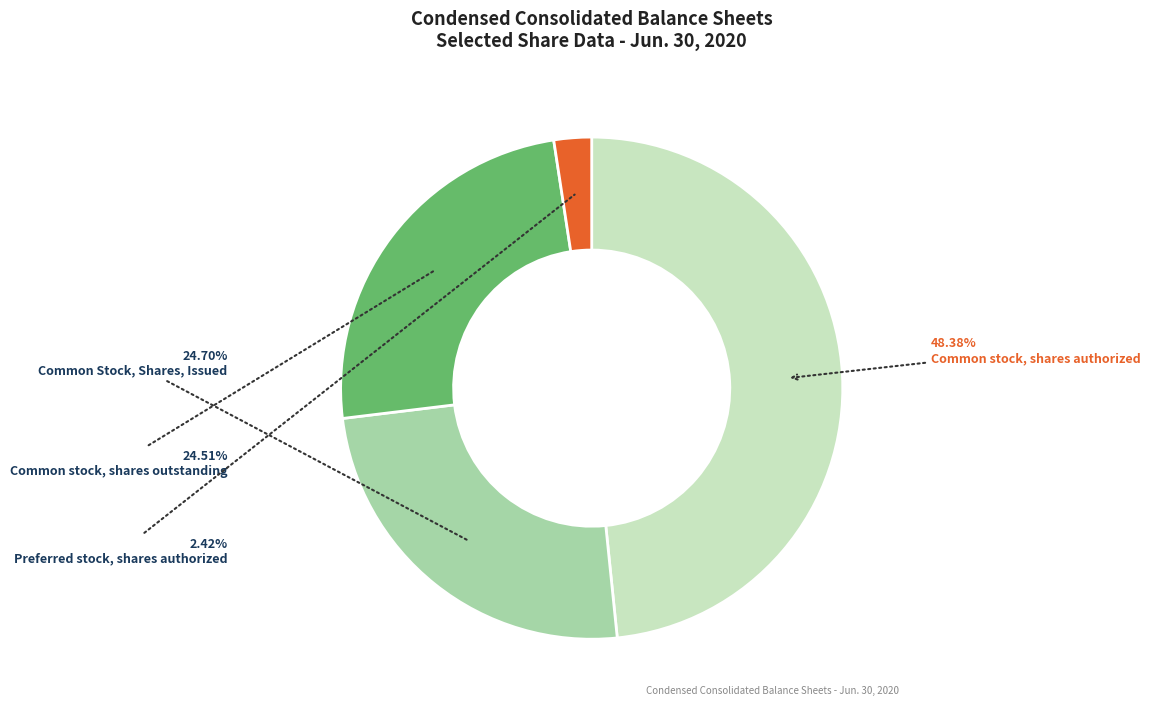

How many slices are in this pie chart?

4